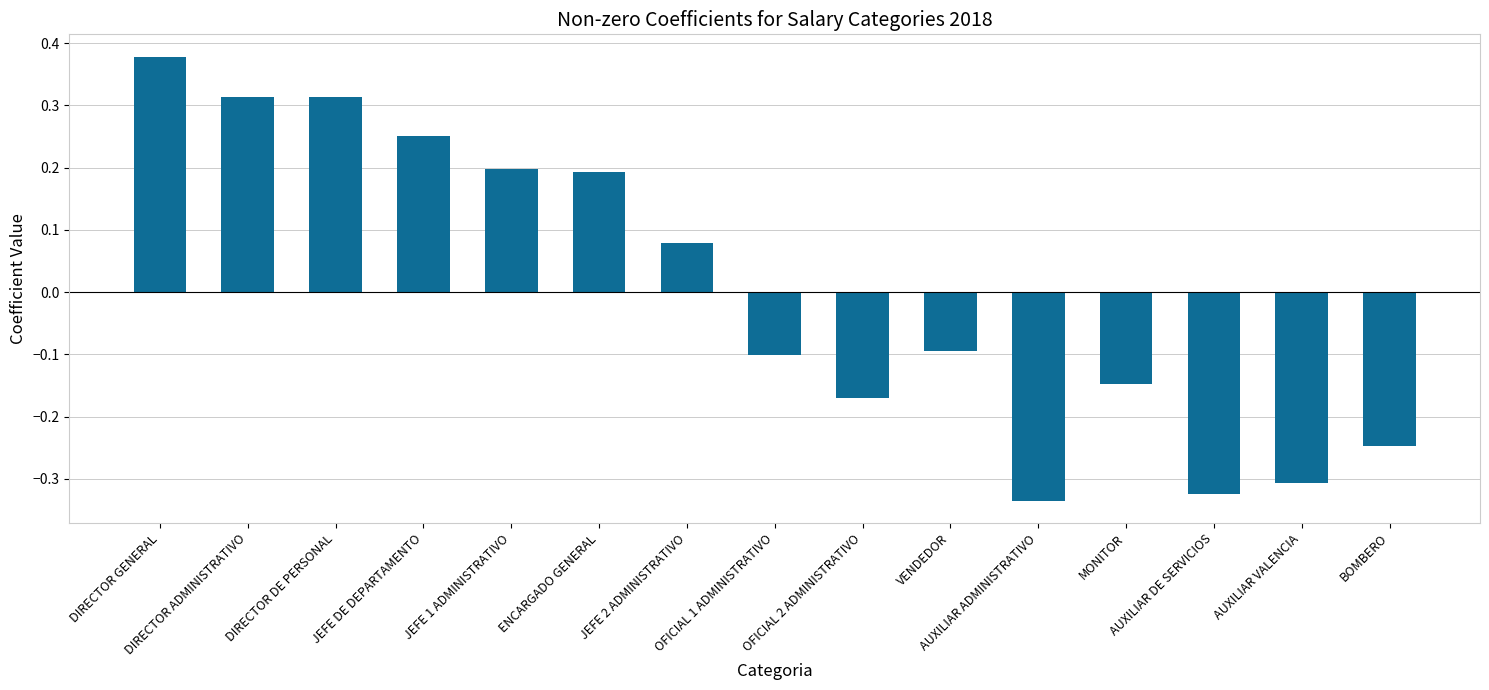

What is the label of the 1st bar from the right?

BOMBERO